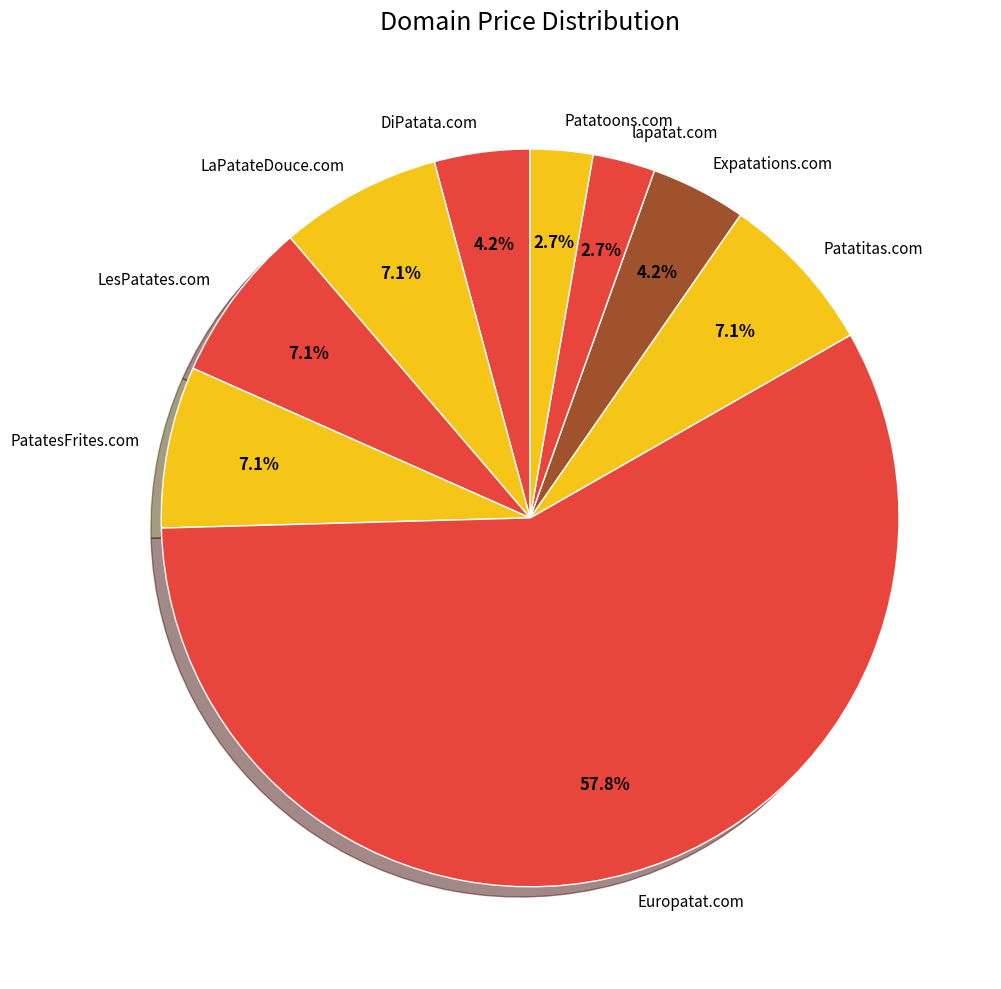

What percentage do Europatat.com and LaPatateDouce.com together represent?

64.9%